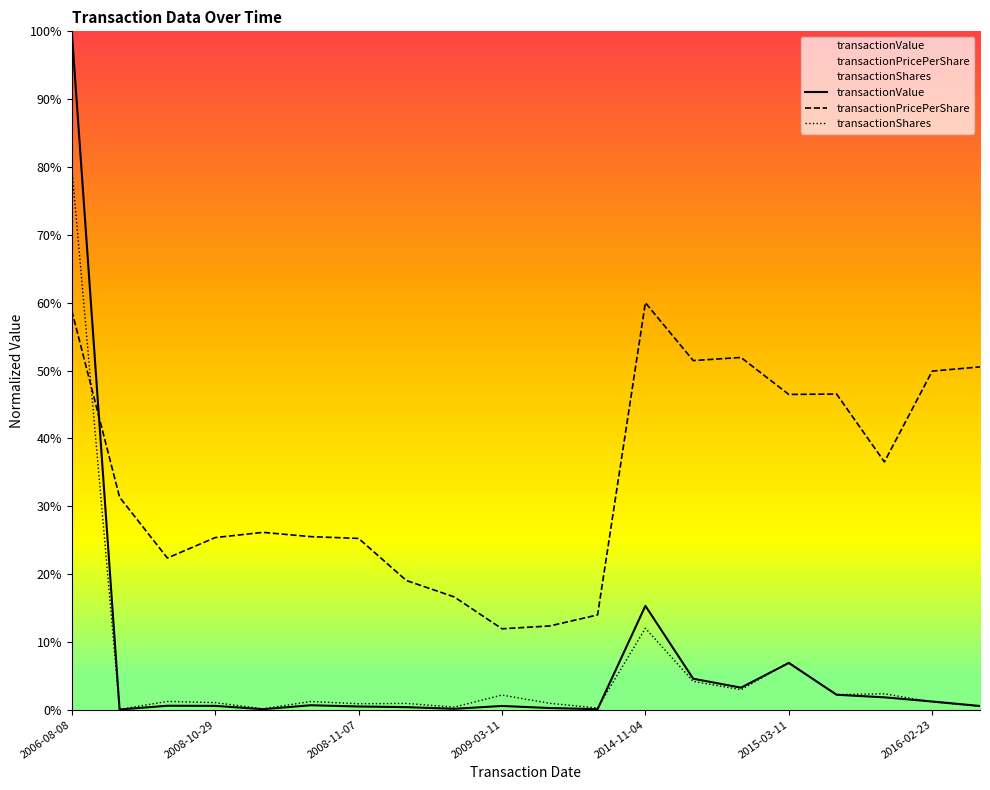

Does the chart have visible grid lines?

No